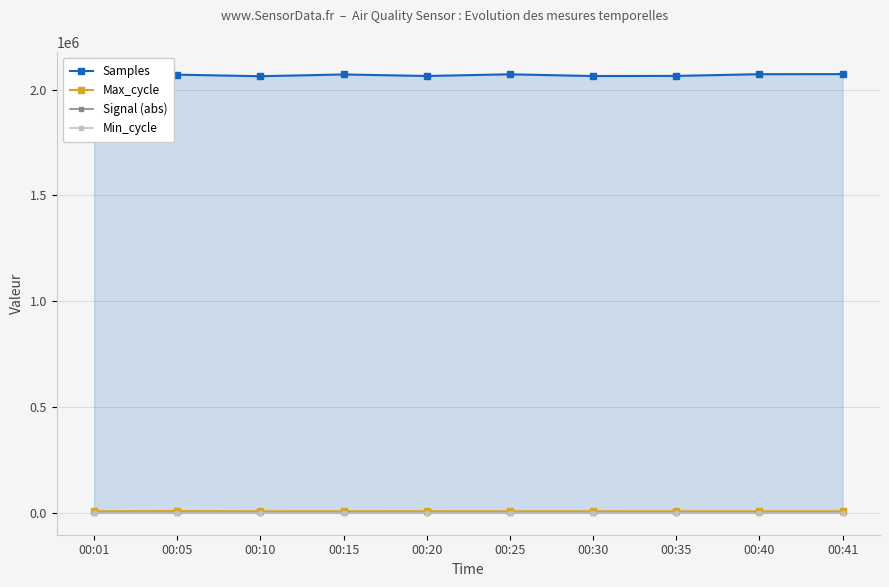

How many lines are shown in the chart?

4